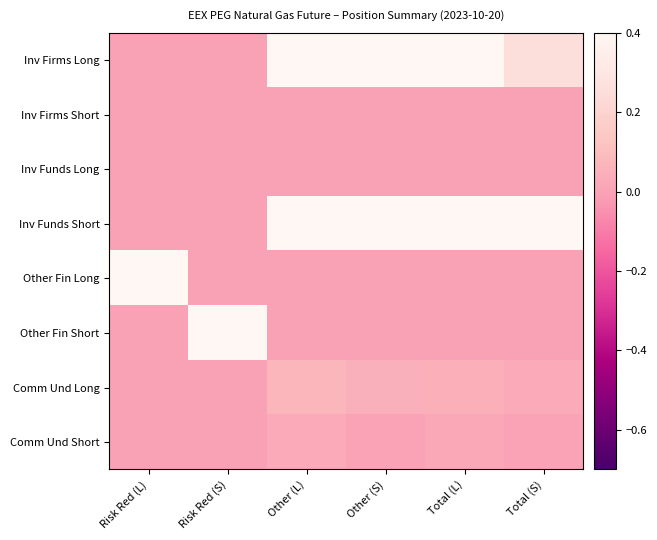

How many series are shown in this chart?

8